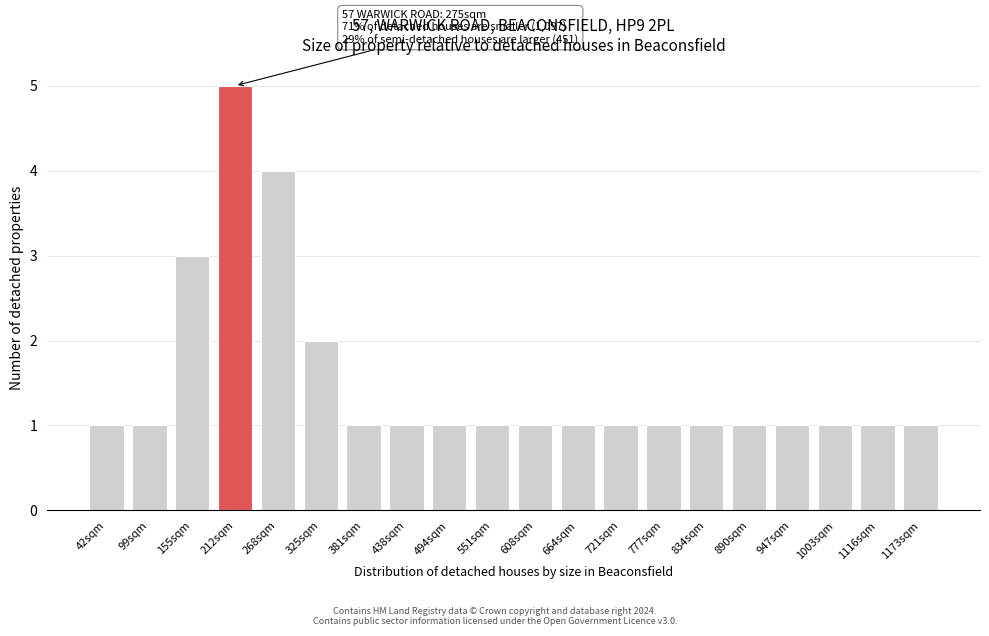

Reading right to left, what are all the values shown in this chart?

1	1	1	1	1	1	1	1	1	1	1	1	1	1	2	4	5	3	1	1